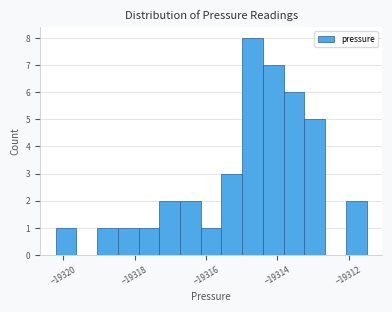

Read against the x-axis, roughly where is the centre of the tallest bar?

-19314.6